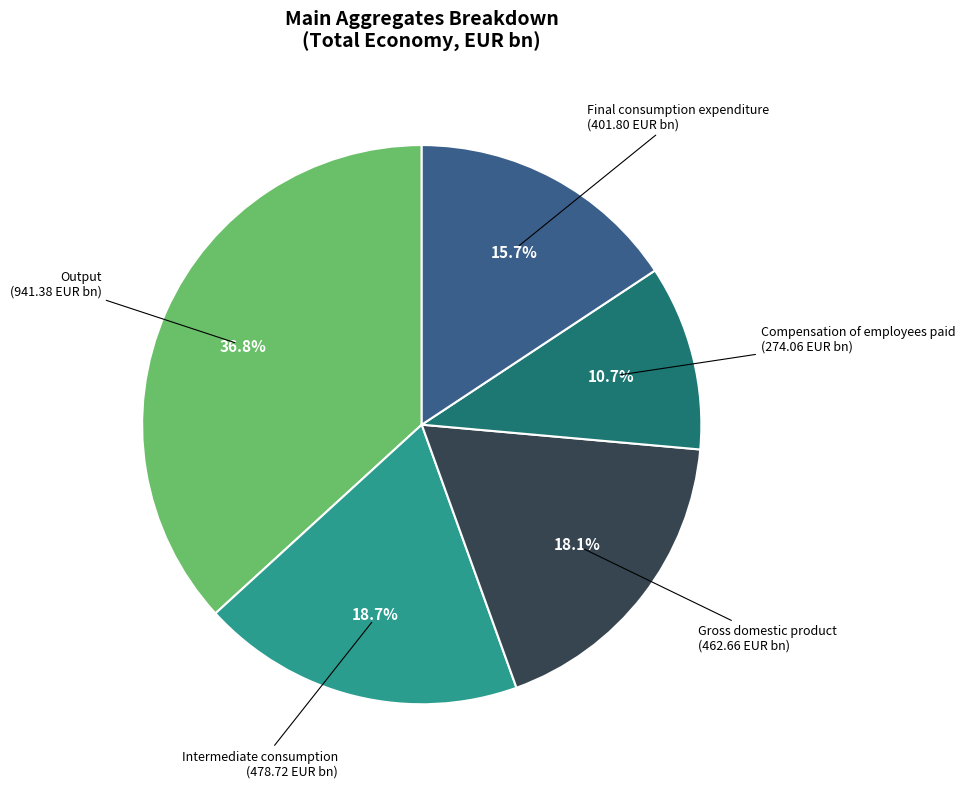

The Intermediate consumption slice represents 27% of the pie. True or false?

False